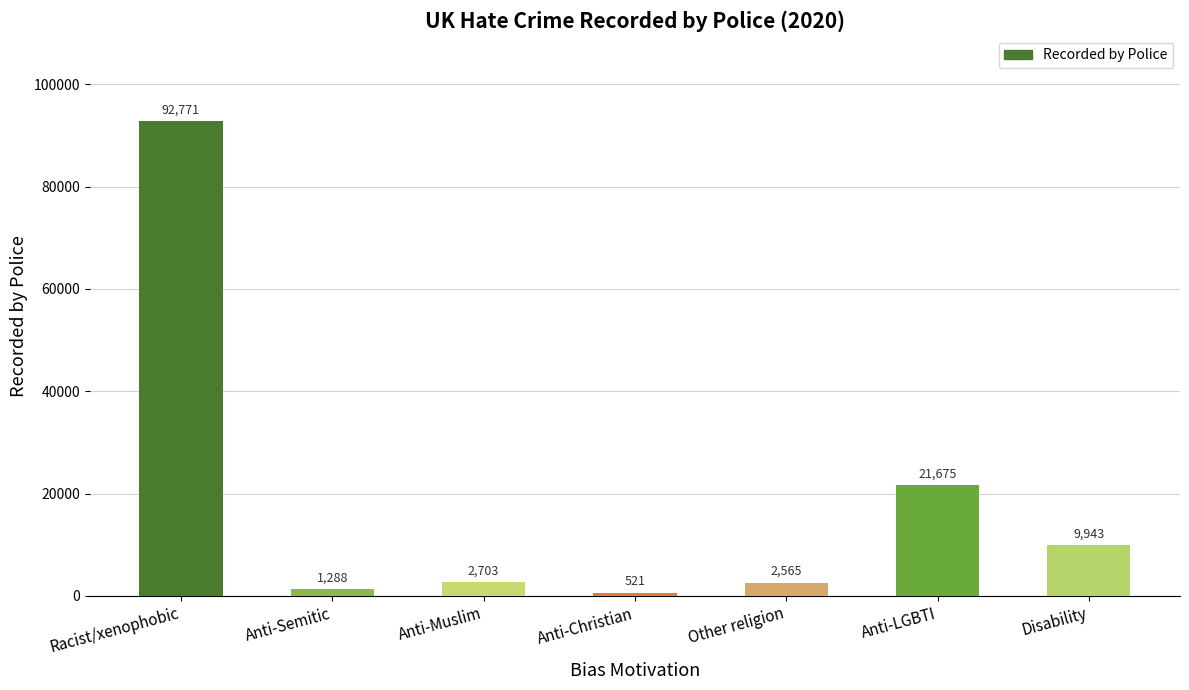

At which category does the chart reach its minimum across all series?

Anti-Christian